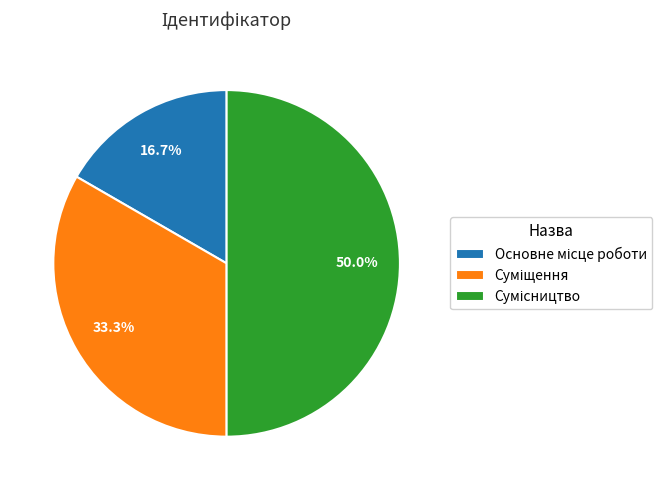

Which slice is the smallest?

Основне місце роботи